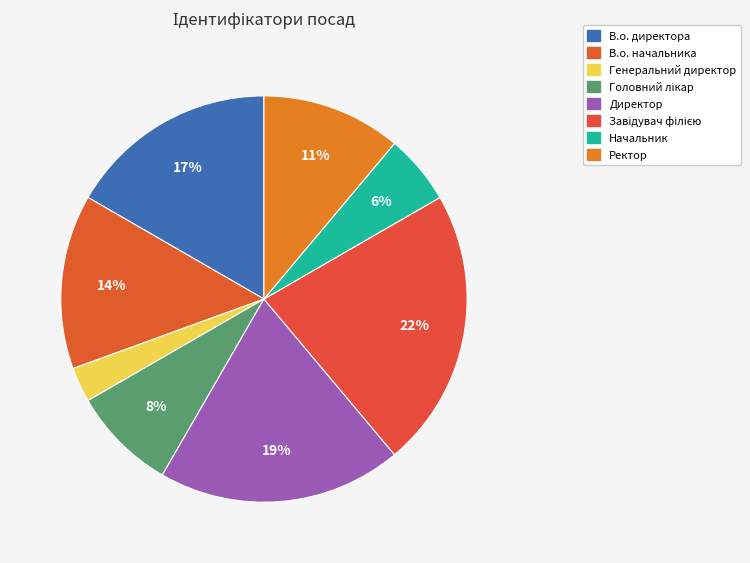

Approximately how many times larger is the value at Начальник compared to В.о. начальника?

0.4